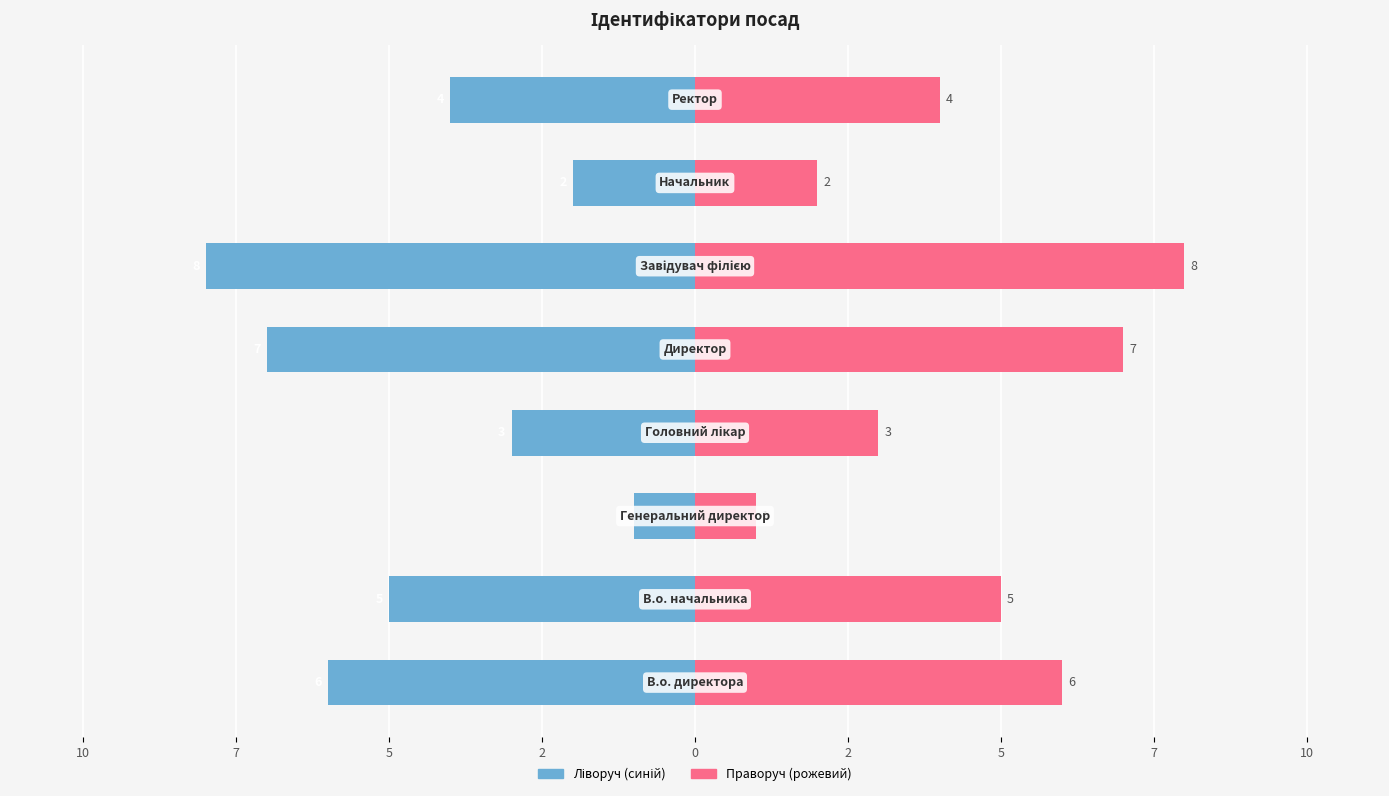

True or false: Ідентифікатор (синій) has a value of -2 at 12.

False